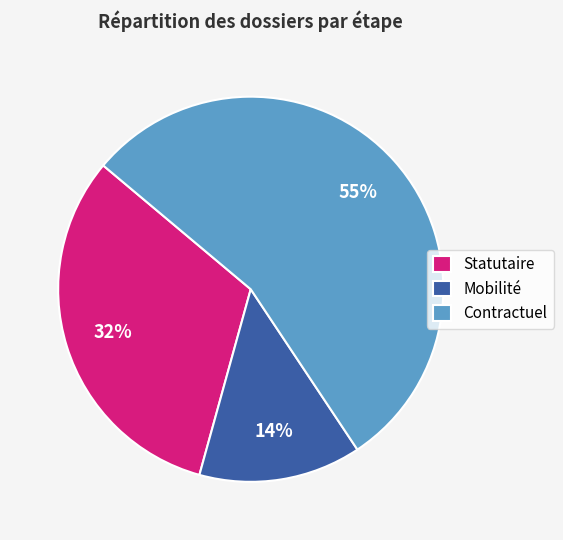

The Contractuel slice represents 60% of the pie. True or false?

False